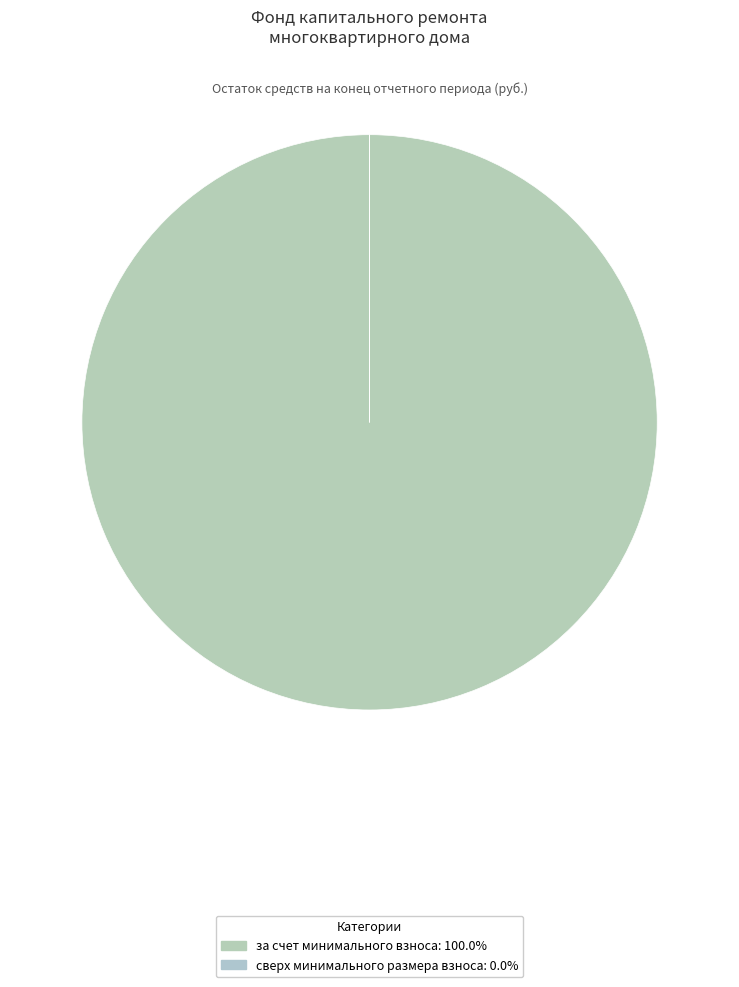

The сверх минимального размера взноса slice represents 1% of the pie. True or false?

False